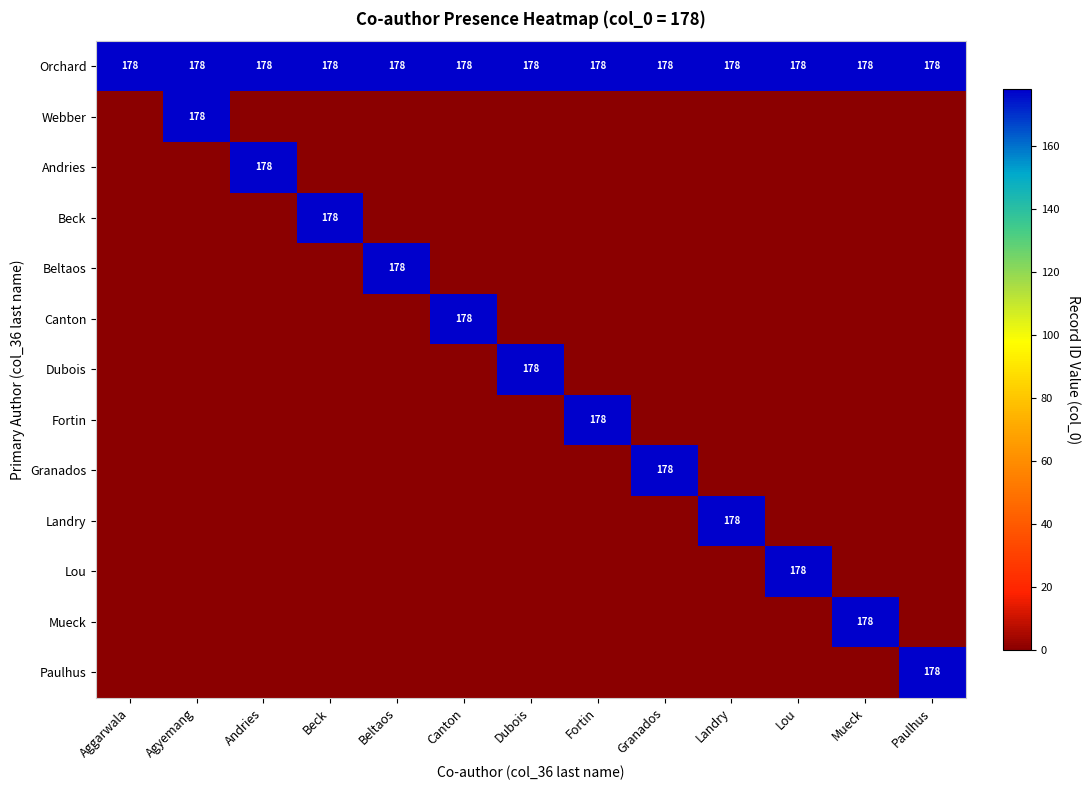

The value of Beck at Beck is 178. True or false?

True